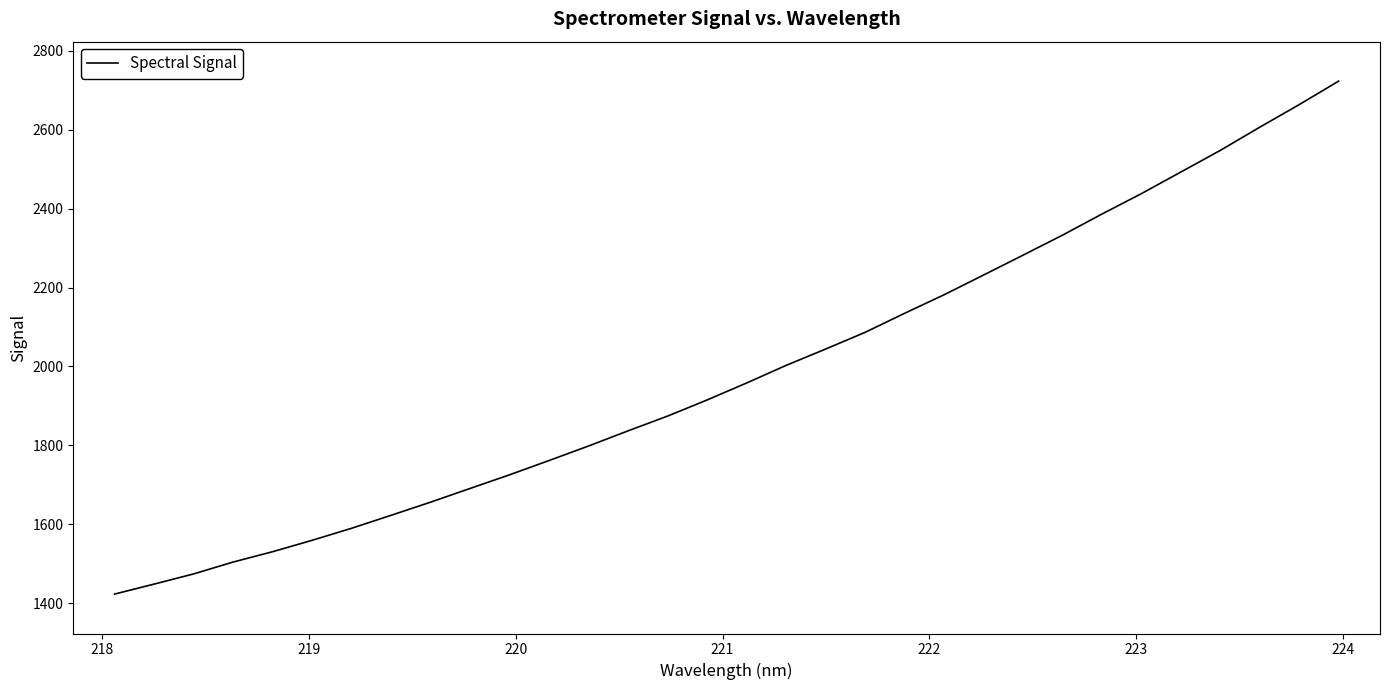

What is the difference between the maximum and minimum values?

1300.5